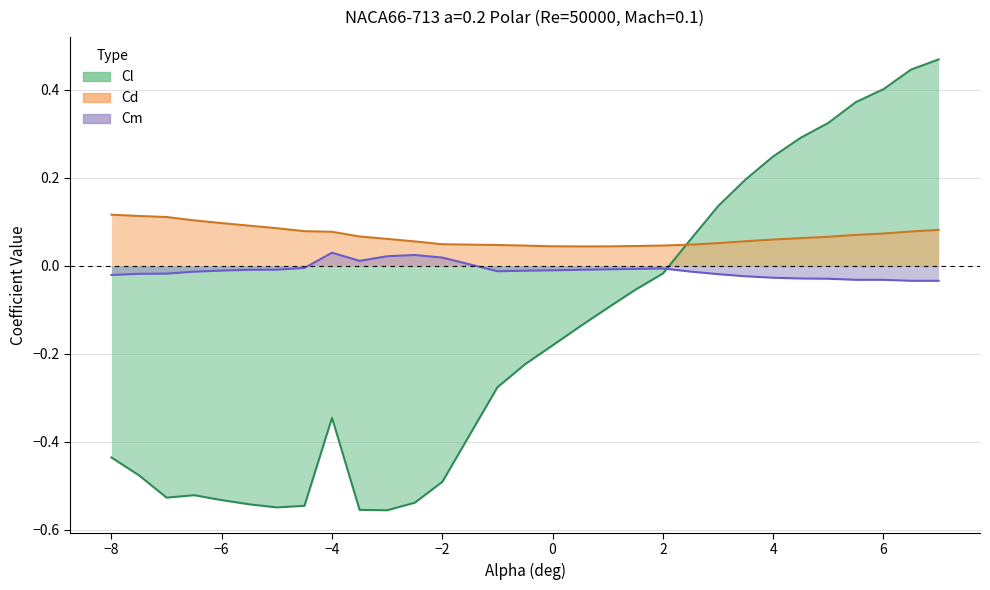

Count the number of categories in the chart.

30